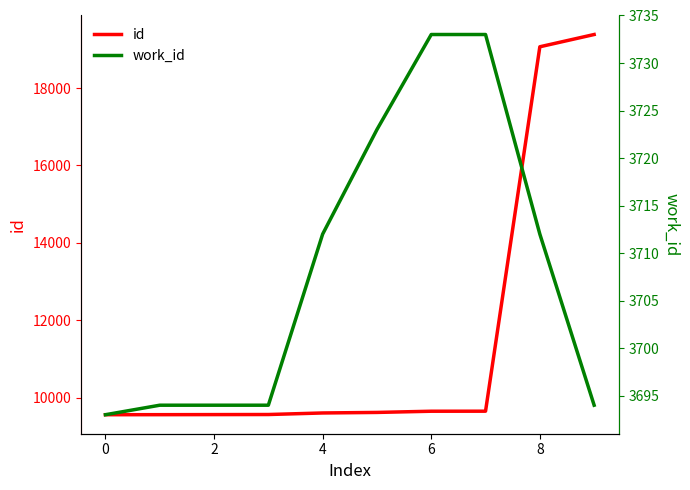

What is the average value of the work_id series?

3708